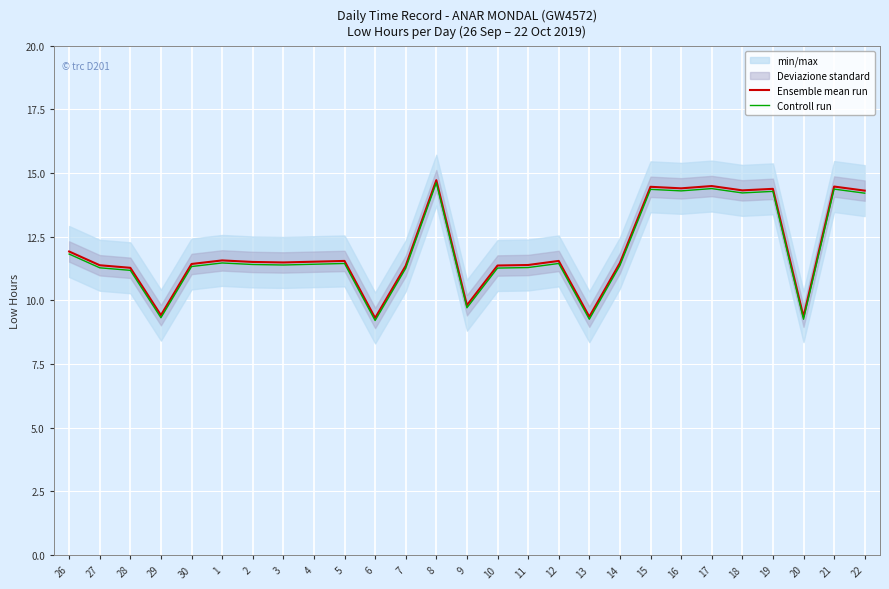

The Controll run series shows 11.5 at 12. True or false?

True